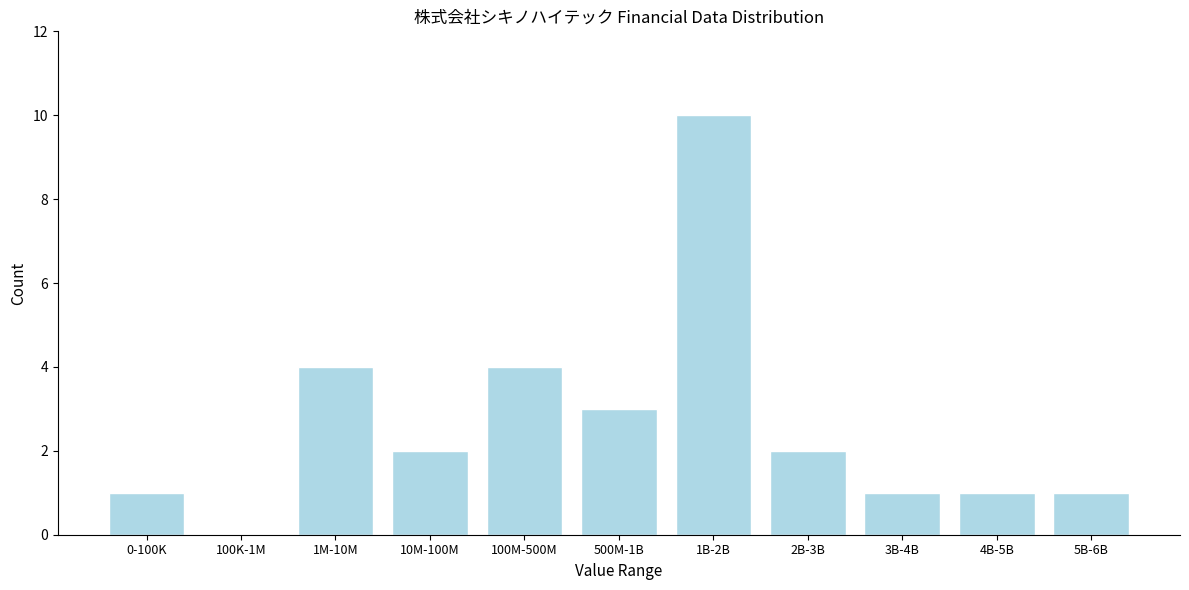

Reading left to right, extract all data points from this chart.

0-100K=1	100K-1M=0	1M-10M=4	10M-100M=2	100M-500M=4	500M-1B=3	1B-2B=10	2B-3B=2	3B-4B=1	4B-5B=1	5B-6B=1